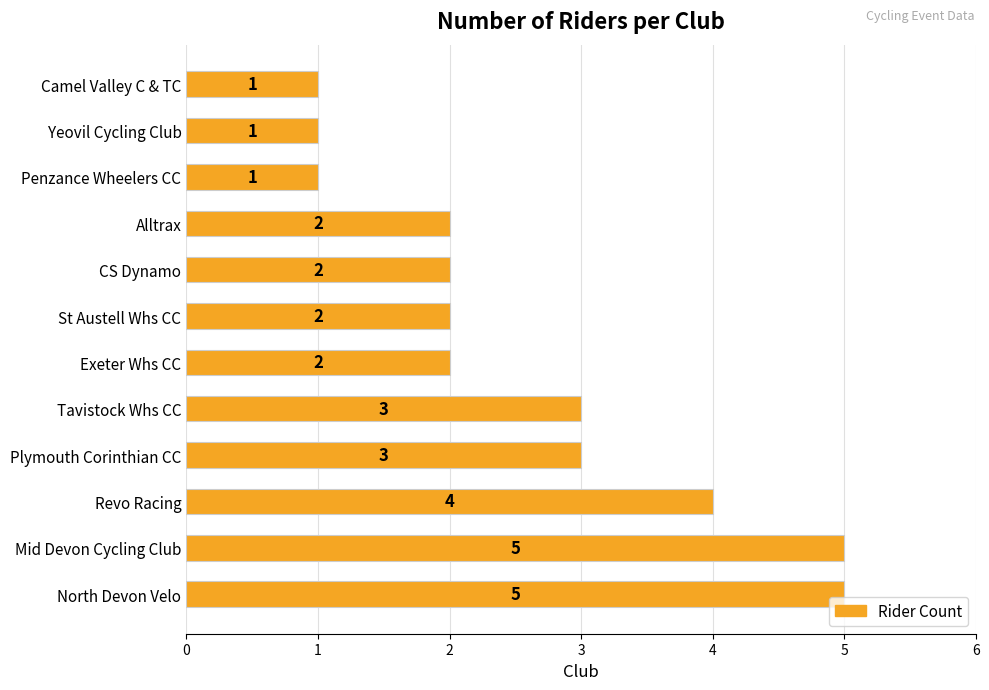

What is the change in value from North Devon Velo to Alltrax?

-3